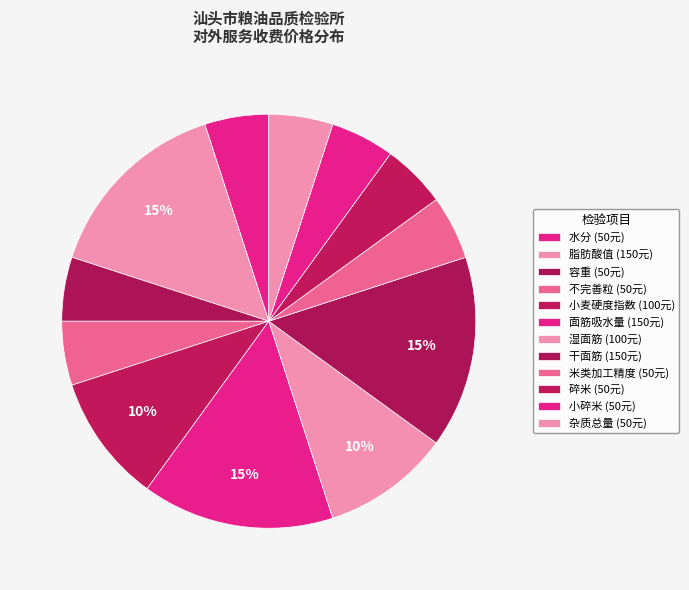

Is there any slice that represents more than half of the pie?

No